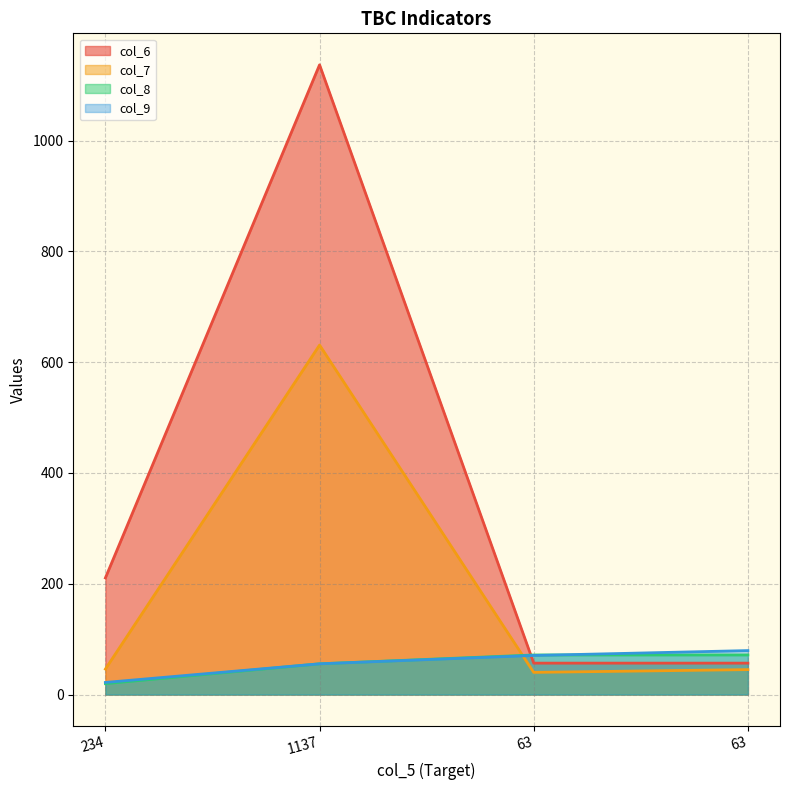

What is the sum of all col_8 values?

218.0